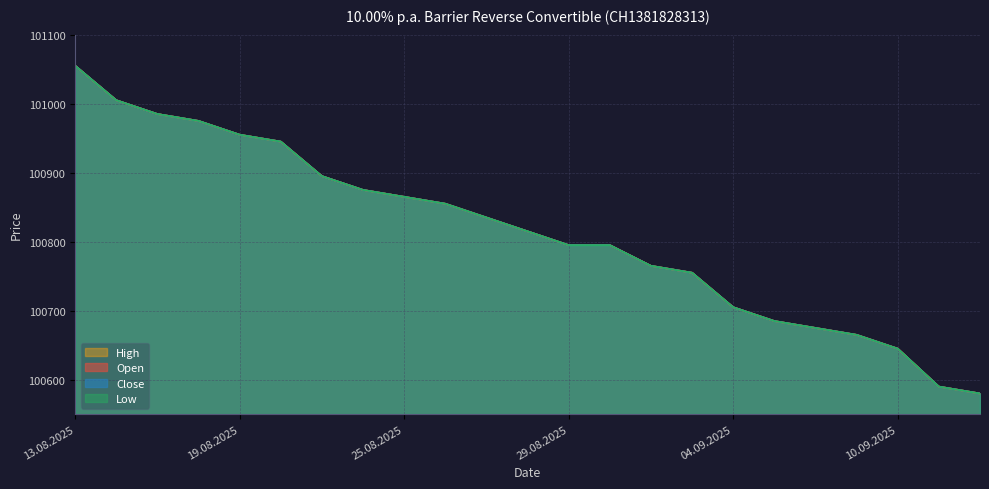

Where is High nearest to the value 100817?

28.08.2025